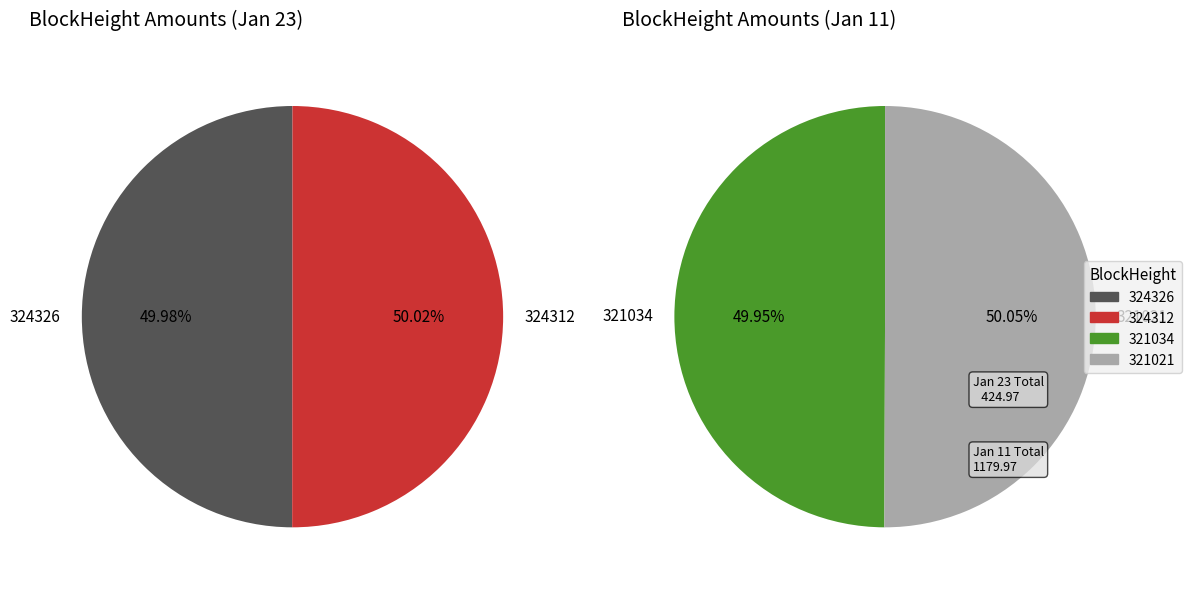

Which slice is the largest?

324312